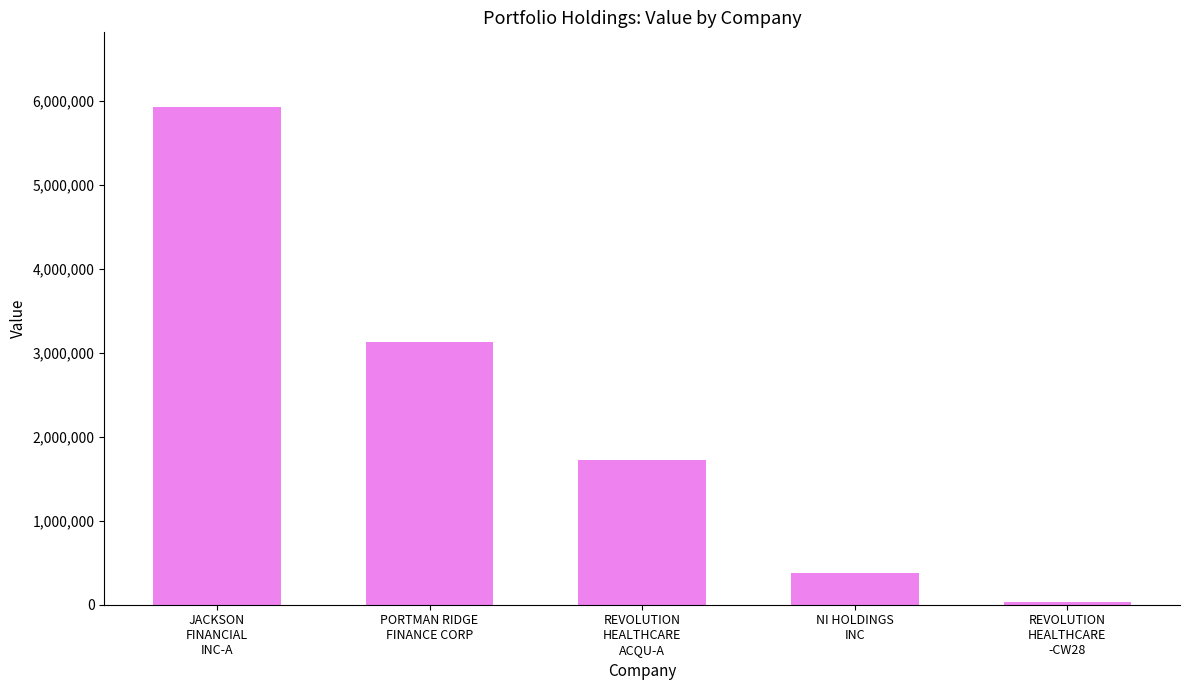

Rank the categories by value from highest to lowest.

JACKSON
FINANCIAL
INC-A, PORTMAN RIDGE
FINANCE CORP, REVOLUTION
HEALTHCARE
ACQU-A, NI HOLDINGS
INC, REVOLUTION
HEALTHCARE
-CW28